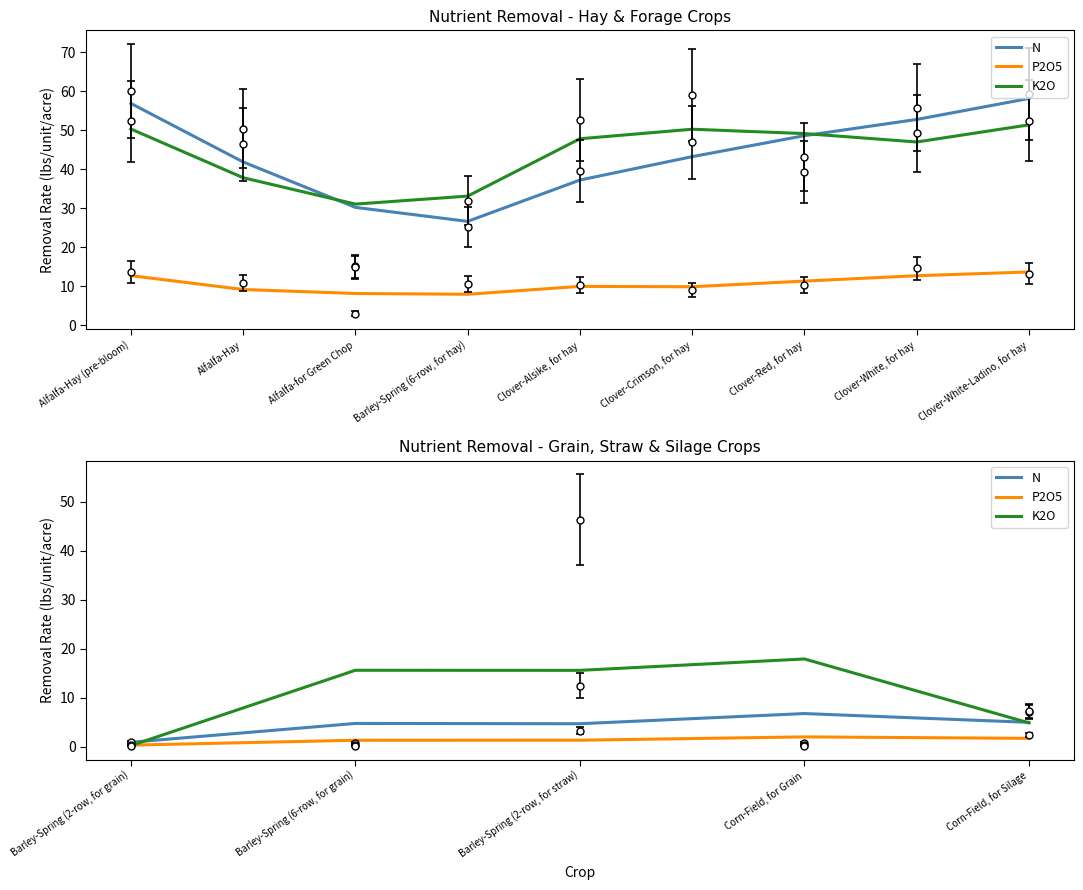

In N, how many points are lower than both neighbors (excluding endpoints)?

1